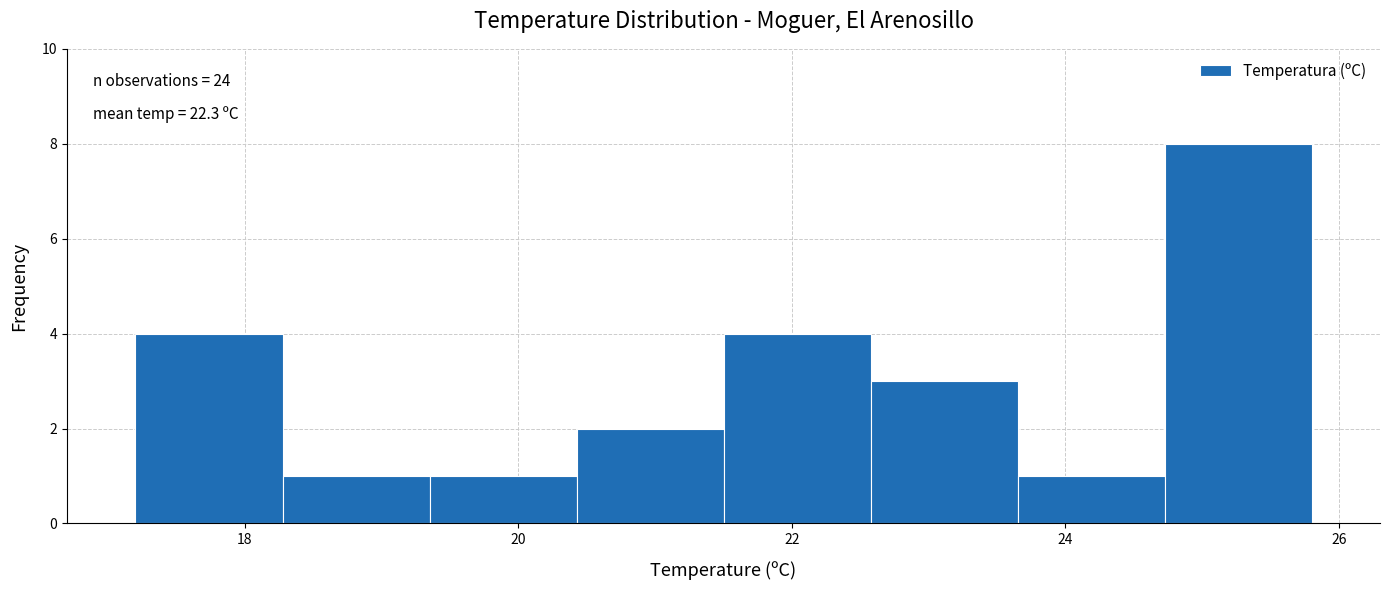

Which range on the x-axis has the tallest bar?

24.8 to 25.8